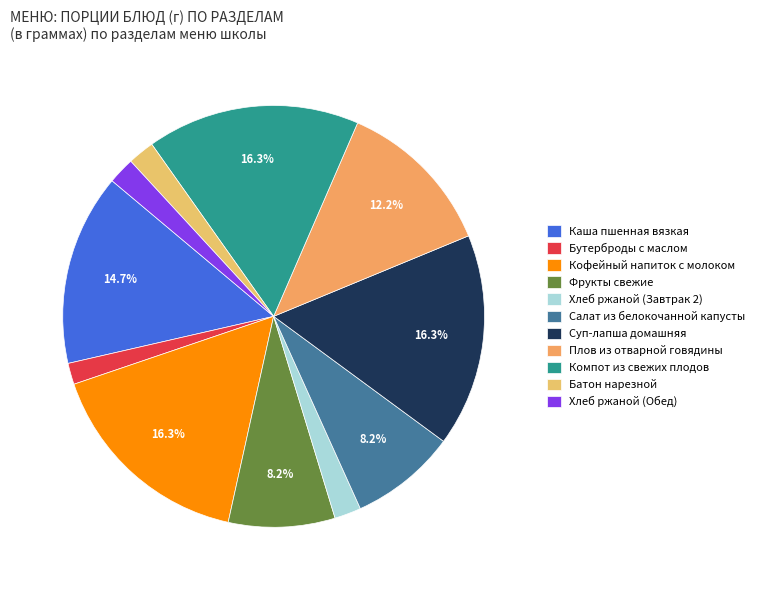

The Салат из белокочанной капусты slice represents 8% of the pie. True or false?

True